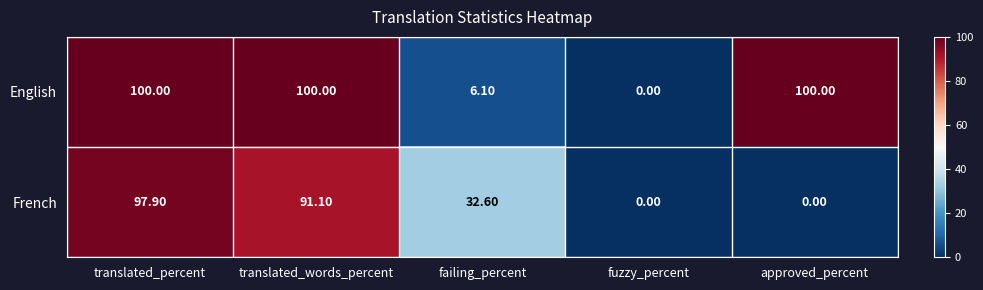

Where is French nearest to the value 48?

failing_percent